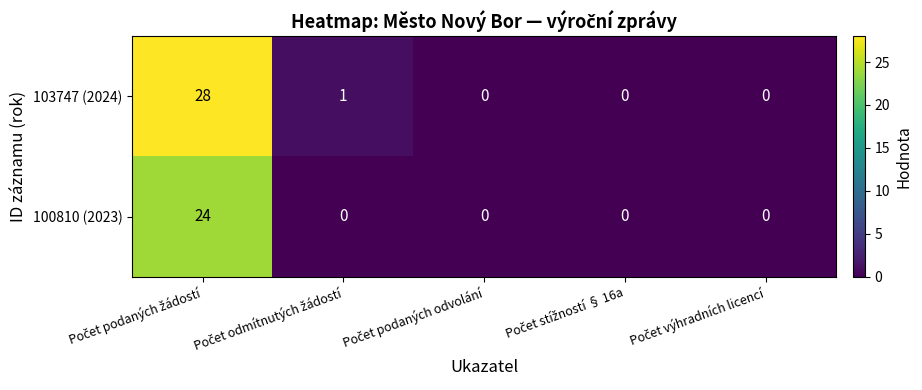

What is the maximum value for 100810 (2023)?

24